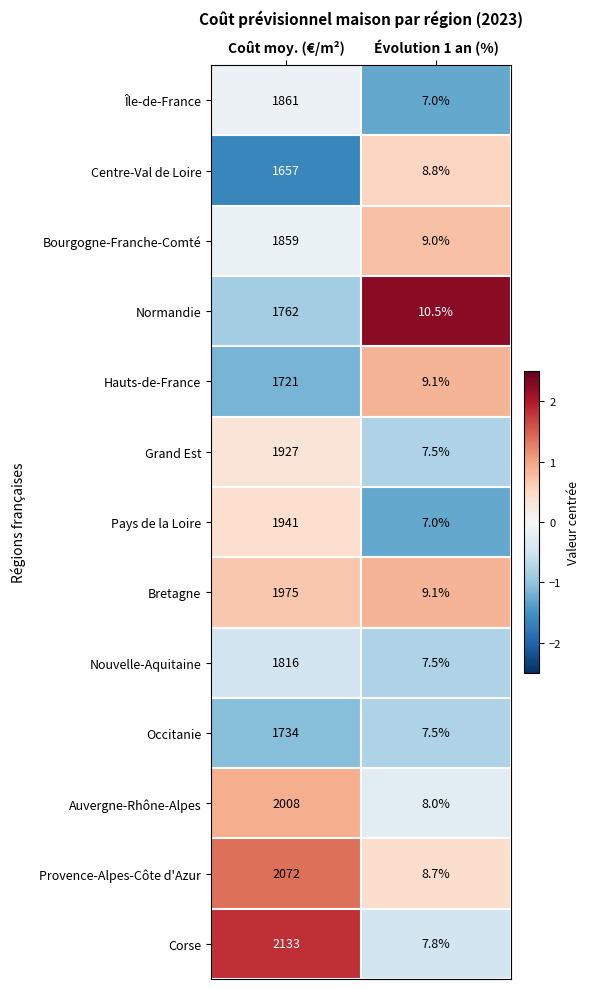

Which series has the largest total across all categories?

Corse